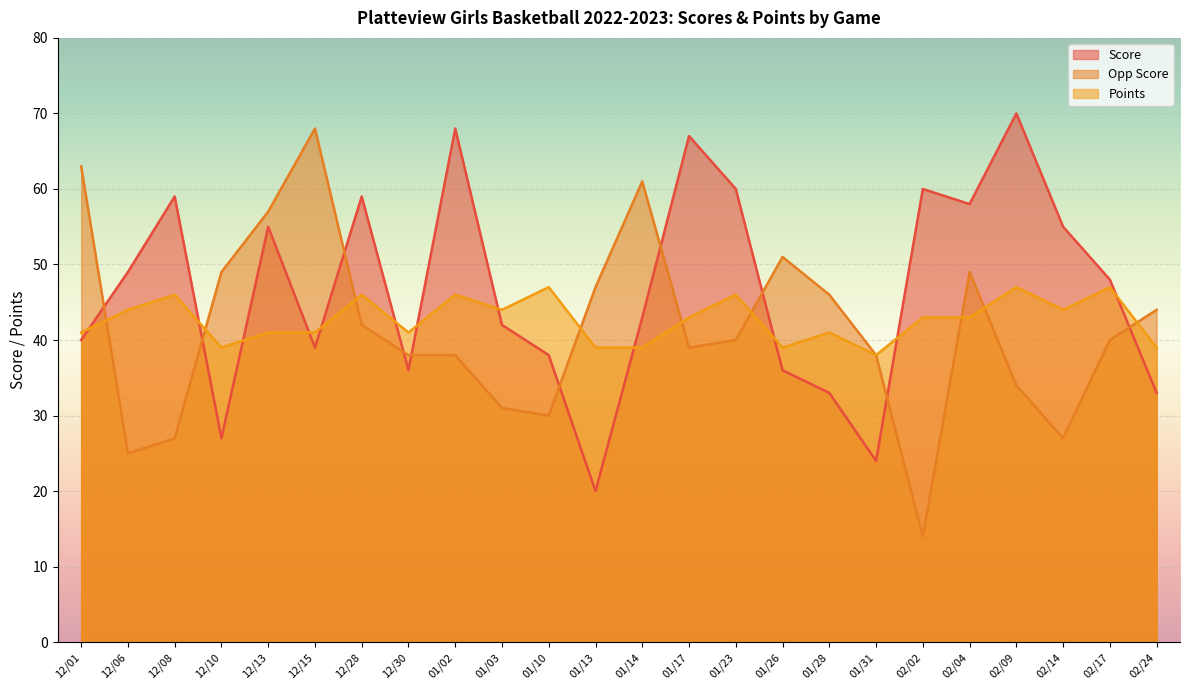

What position from the right is 01/26?

9